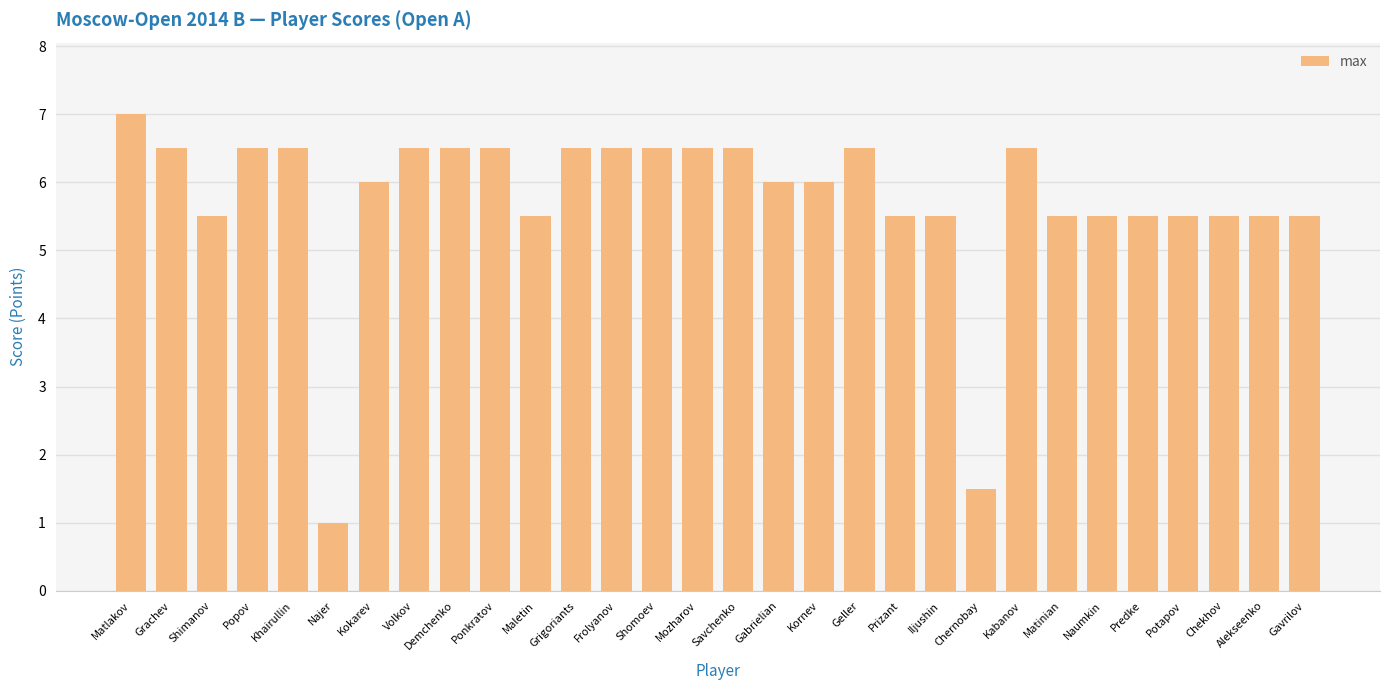

Approximately how many times larger is the value at Geller compared to Naumkin?

1.2